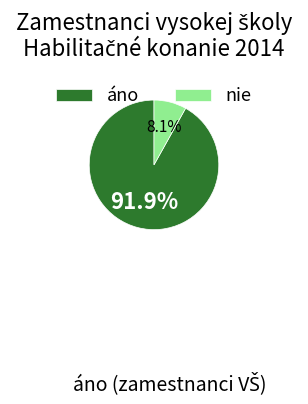

How many segments does this pie chart have?

2